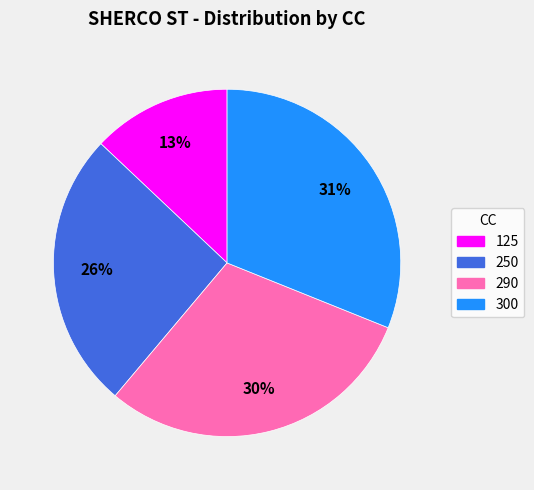

Which has a higher value, 290 or 300?

300